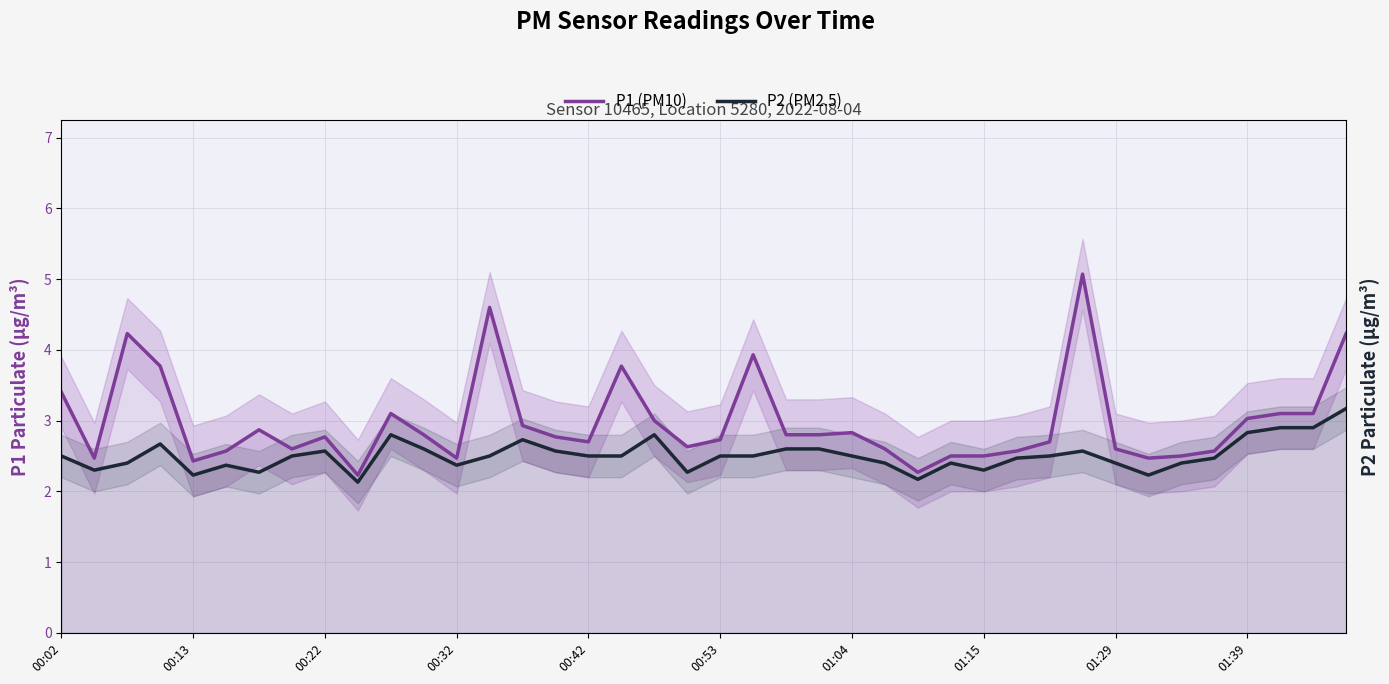

The P2 (PM2.5) series shows 2.9 at 38. True or false?

True